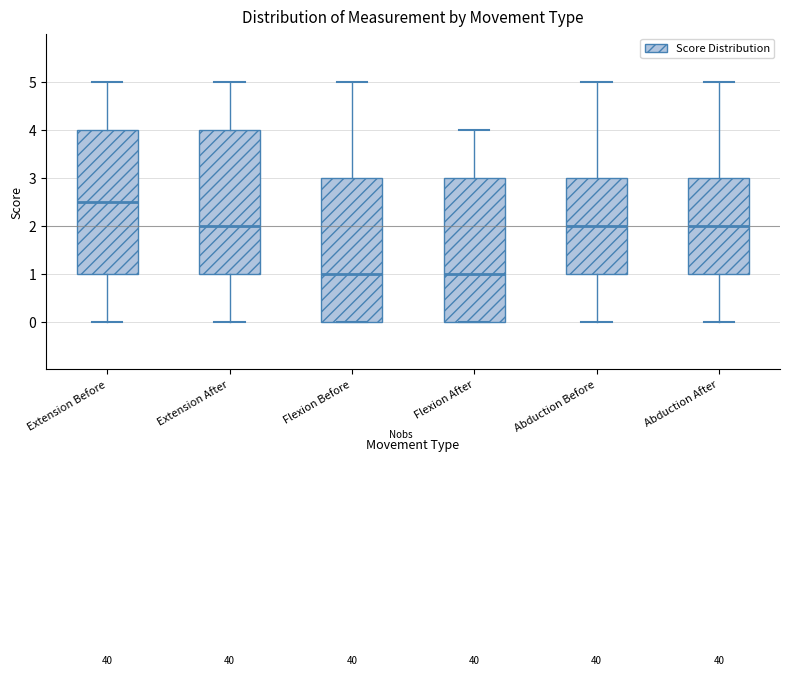

Where does the upper whisker of the box for Extension Before end on the y-axis? The values are not printed on the chart, so give them approximately, as read against the axis.

5.0